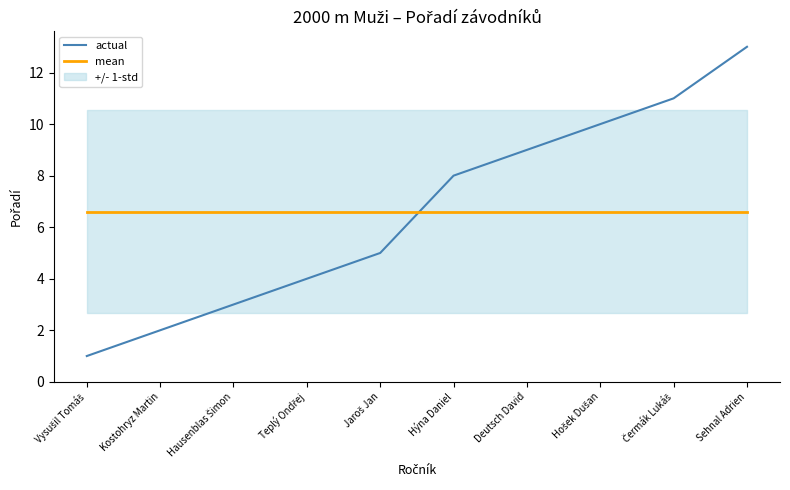

After their last crossing, which series has the higher values: mean or actual?

actual